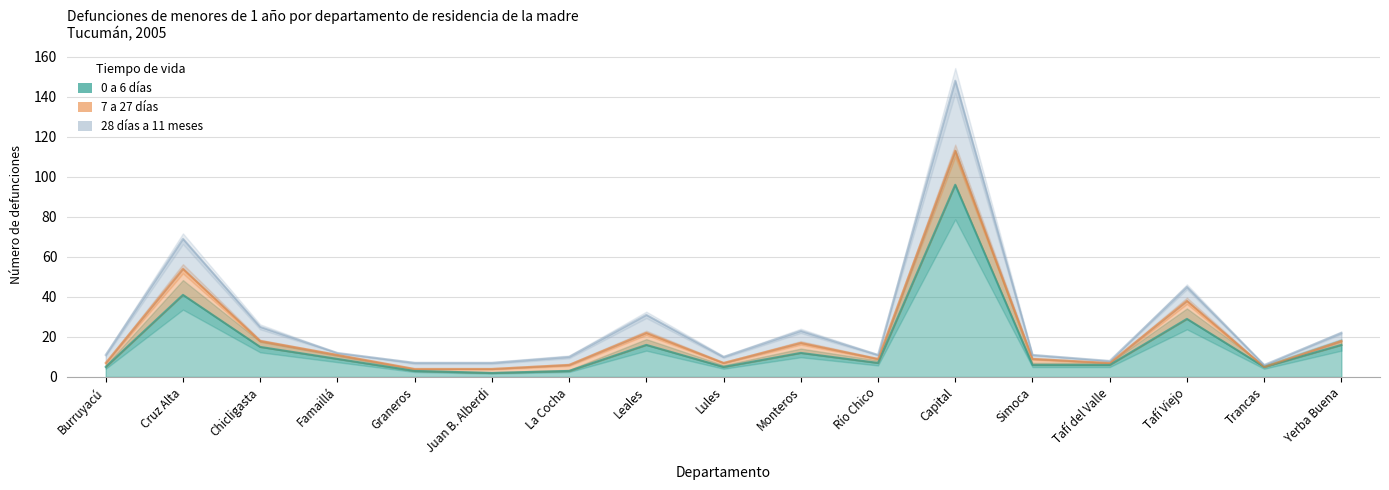

What is the total value across all series at Trancas?

16